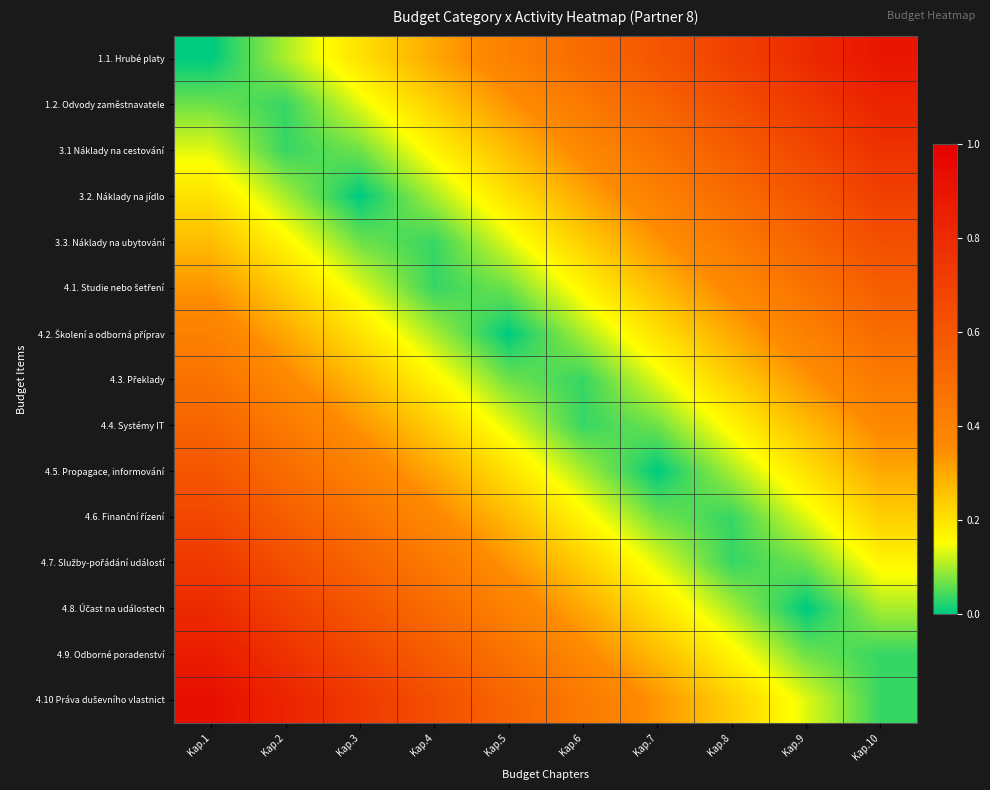

List the series in order of their peak value, highest first.

4.10 Práva duševního vlastnict, 1.1. Hrubé platy, 4.9. Odborné poradenství, 1.2. Odvody zaměstnavatele, 4.8. Účast na událostech, 3.1 Náklady na cestování, 4.7. Služby-pořádání událostí, 3.2. Náklady na jídlo, 4.6. Finanční řízení, 3.3. Náklady na ubytování, 4.5. Propagace, informování, 4.1. Studie nebo šetření, 4.4. Systémy IT, 4.2. Školení a odborná příprav, 4.3. Překlady